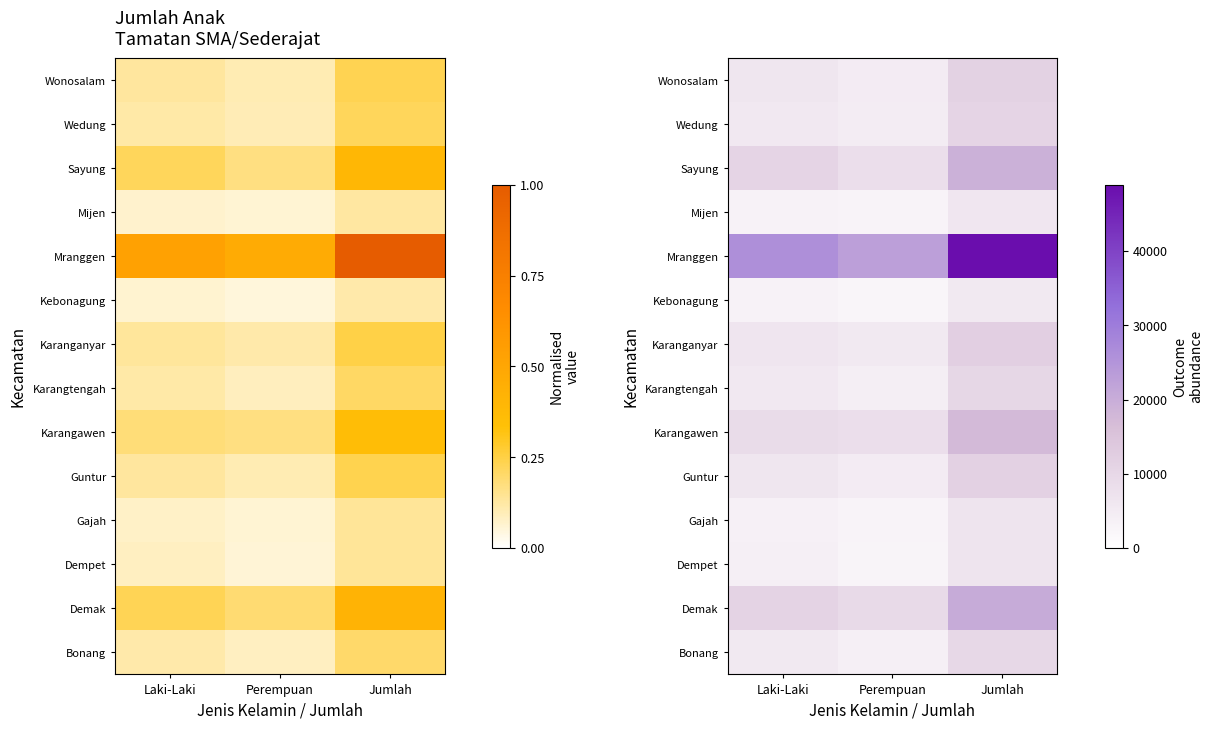

Between Jumlah and Perempuan, which is larger?

Jumlah